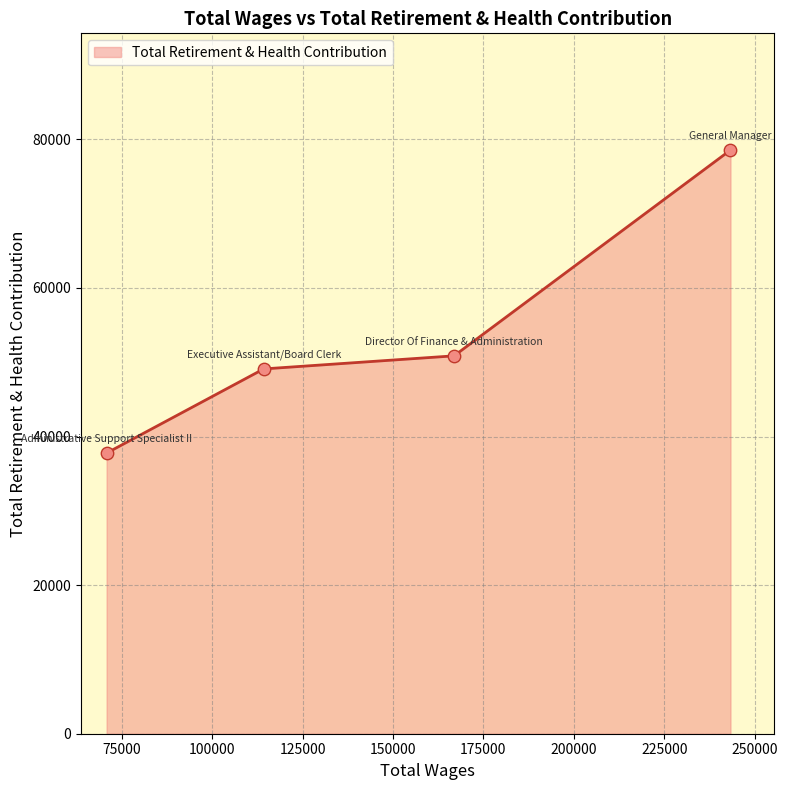

What is the greatest value displayed?

78554